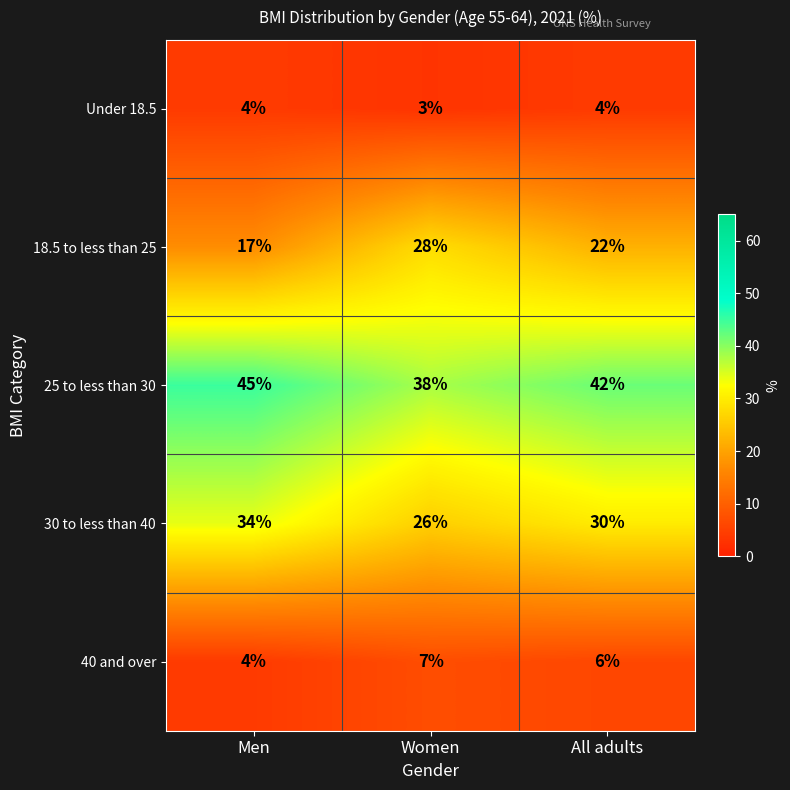

Reading right to left, extract all data points from this chart.

Under 18.5: All adults=4	Women=3	Men=4
18.5 to less than 25: All adults=22	Women=28	Men=17
25 to less than 30: All adults=42	Women=38	Men=45
30 to less than 40: All adults=30	Women=26	Men=34
40 and over: All adults=6	Women=7	Men=4